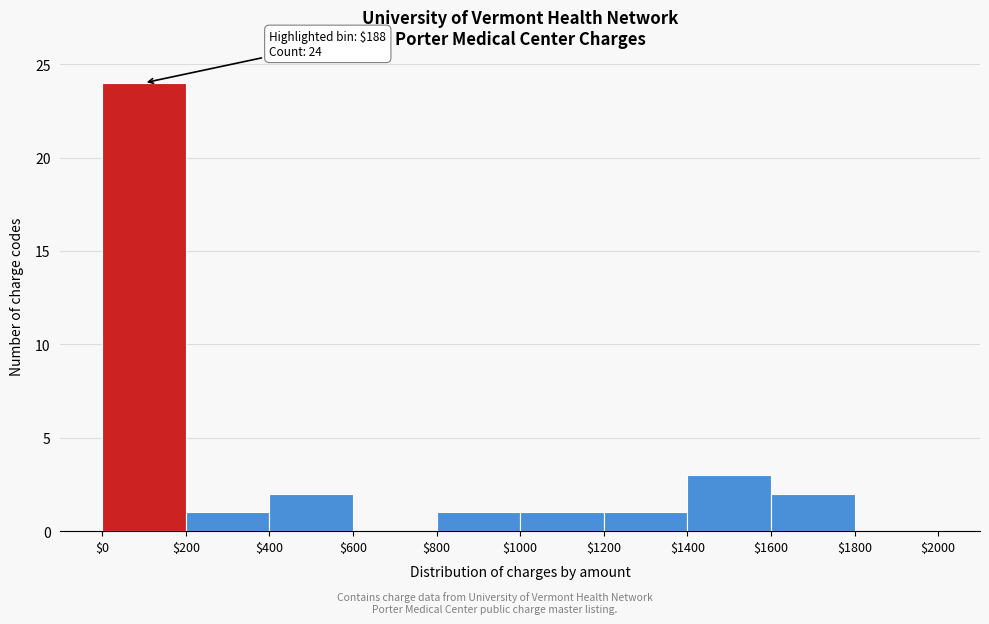

Which range on the x-axis has the tallest bar?

$0 to $200